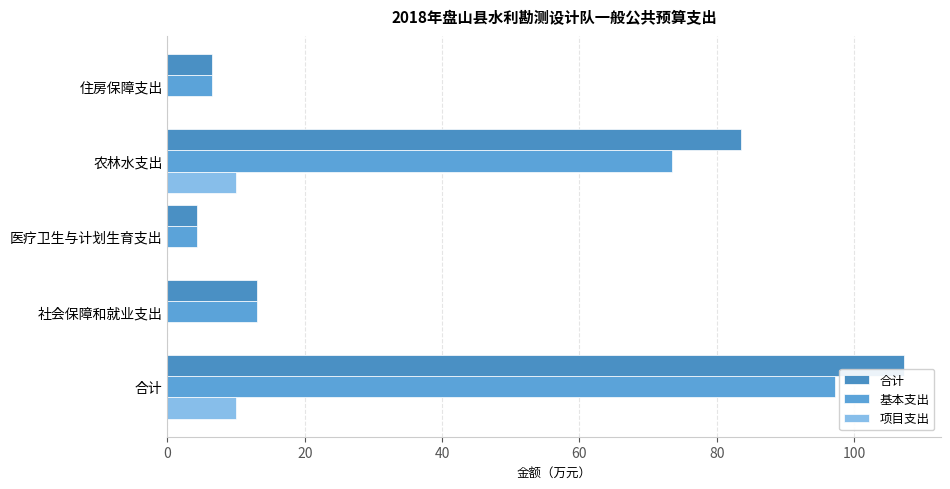

What are all the series names shown in the legend?

合计, 基本支出, 项目支出